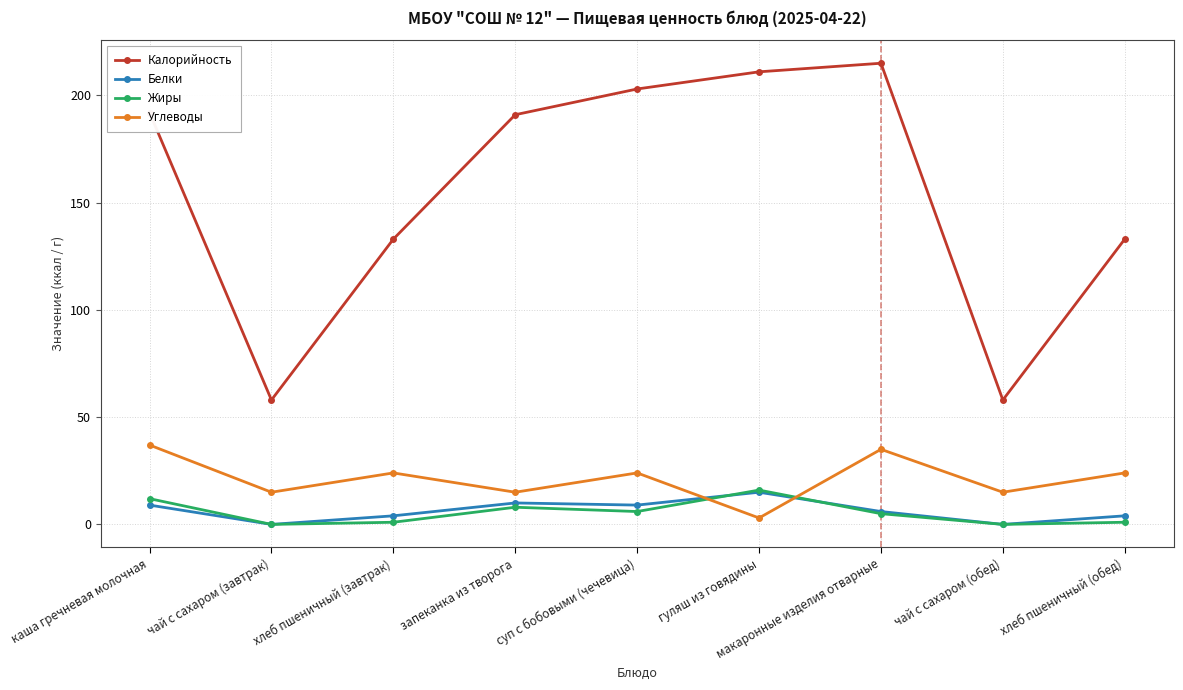

How many distinct data groups are displayed?

4